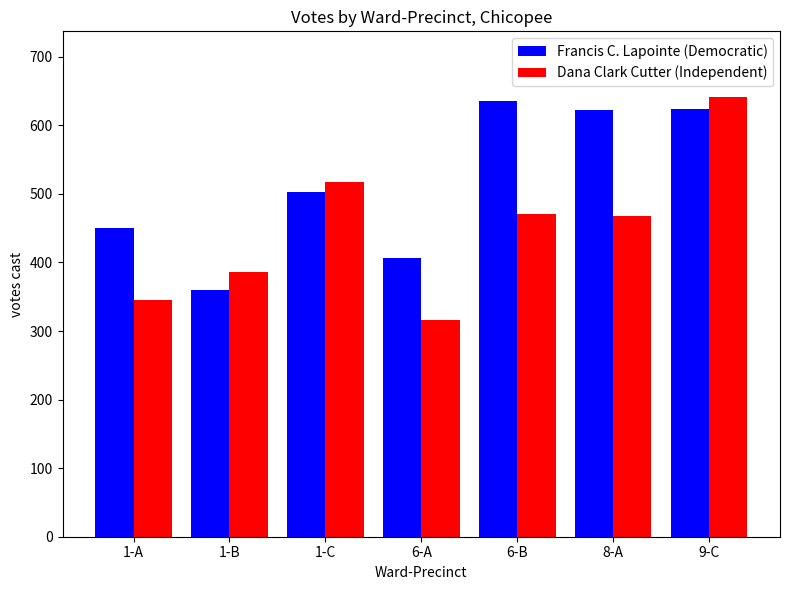

What is the label of the 3rd bar from the right?

6-B